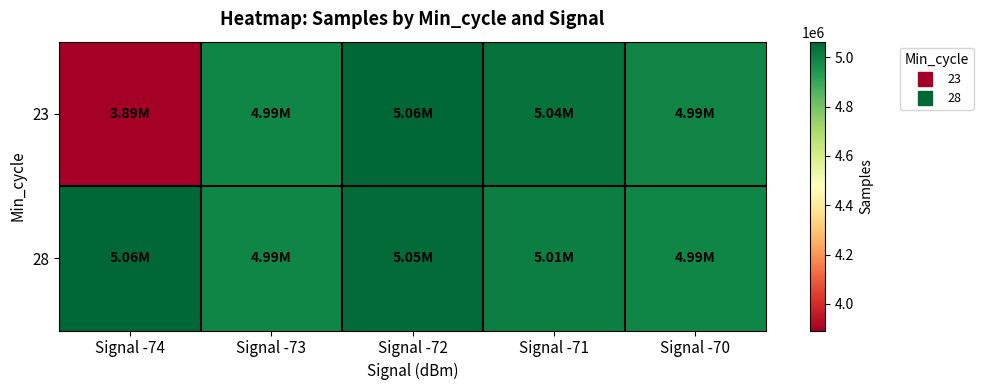

Reading right to left, extract all data points from this chart.

23: Signal -70=4994325	Signal -71=5039256	Signal -72=5059312	Signal -73=4987935	Signal -74=3892567
28: Signal -70=4987116	Signal -71=5005669	Signal -72=5053575	Signal -73=4985780	Signal -74=5063100